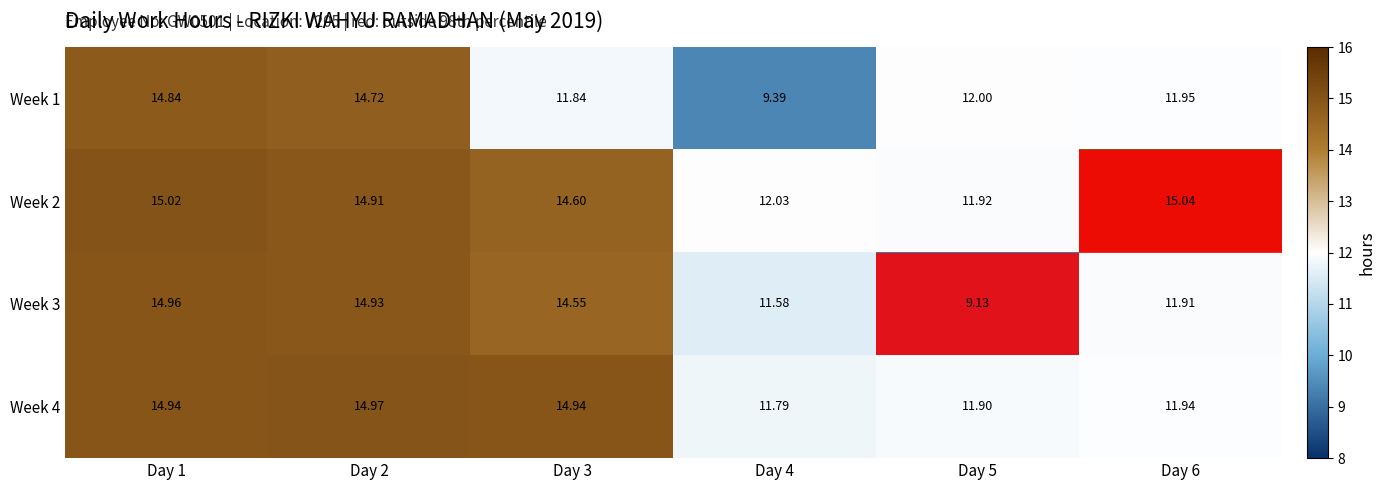

What is the greatest value displayed?

15.0